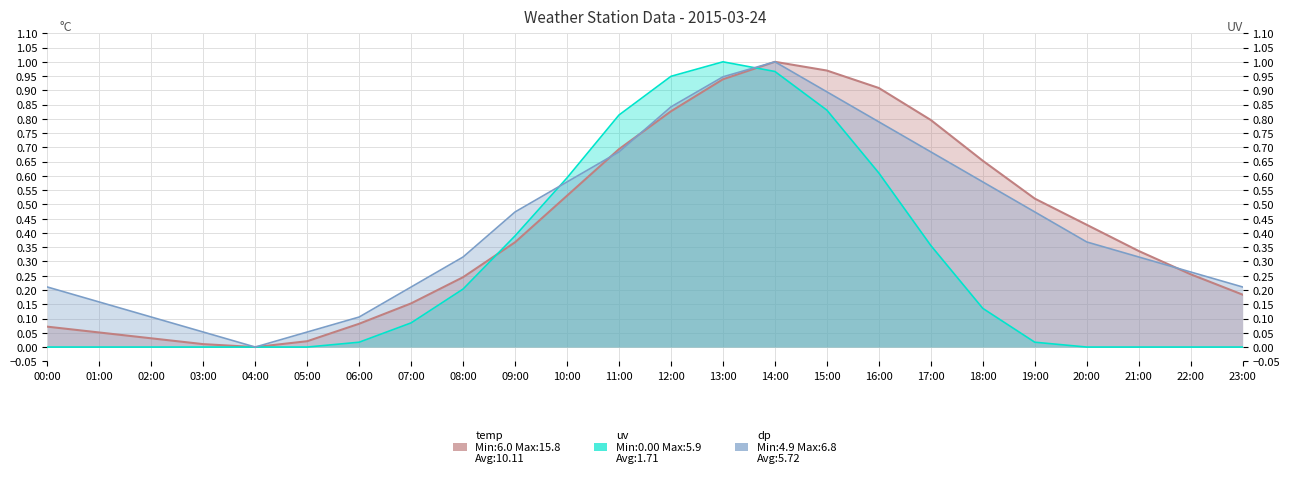

How many data points in temp are above 0?

23